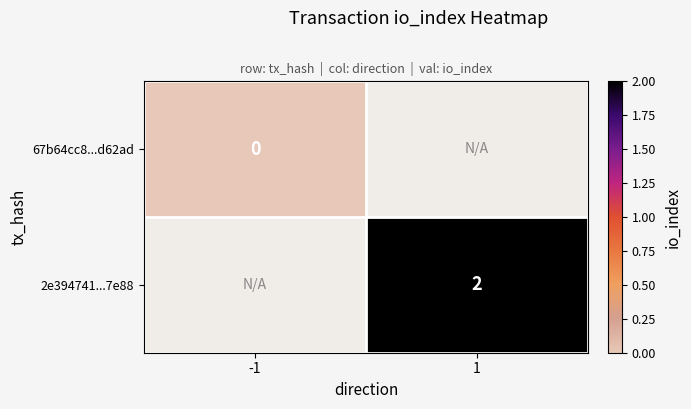

True or false: 2e394741...7e88 has a value of 3 at 1.

False